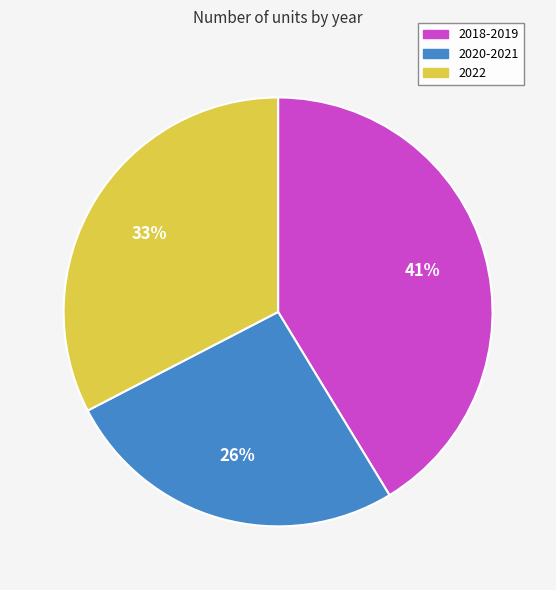

Which has a higher value, 2020-2021 or 2022?

2022